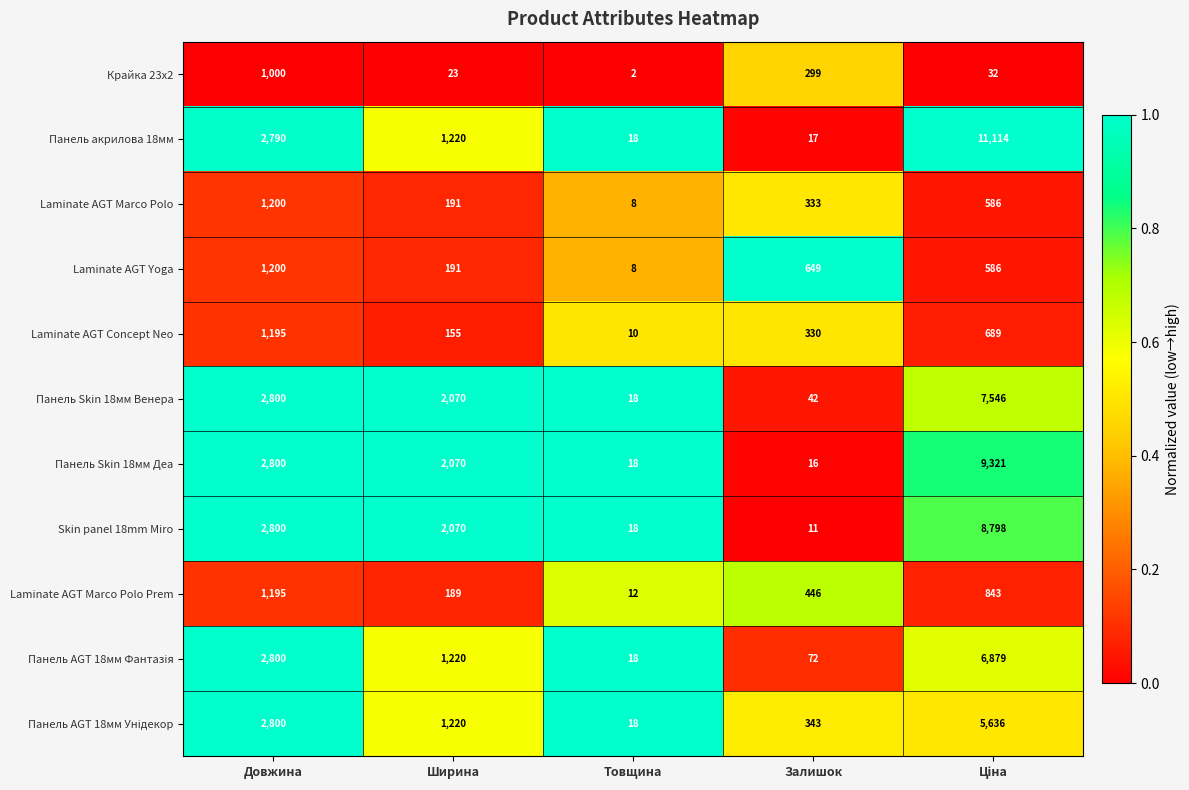

True or false: Laminate AGT Marco Polo Prem has a value of 257 at Залишок.

False